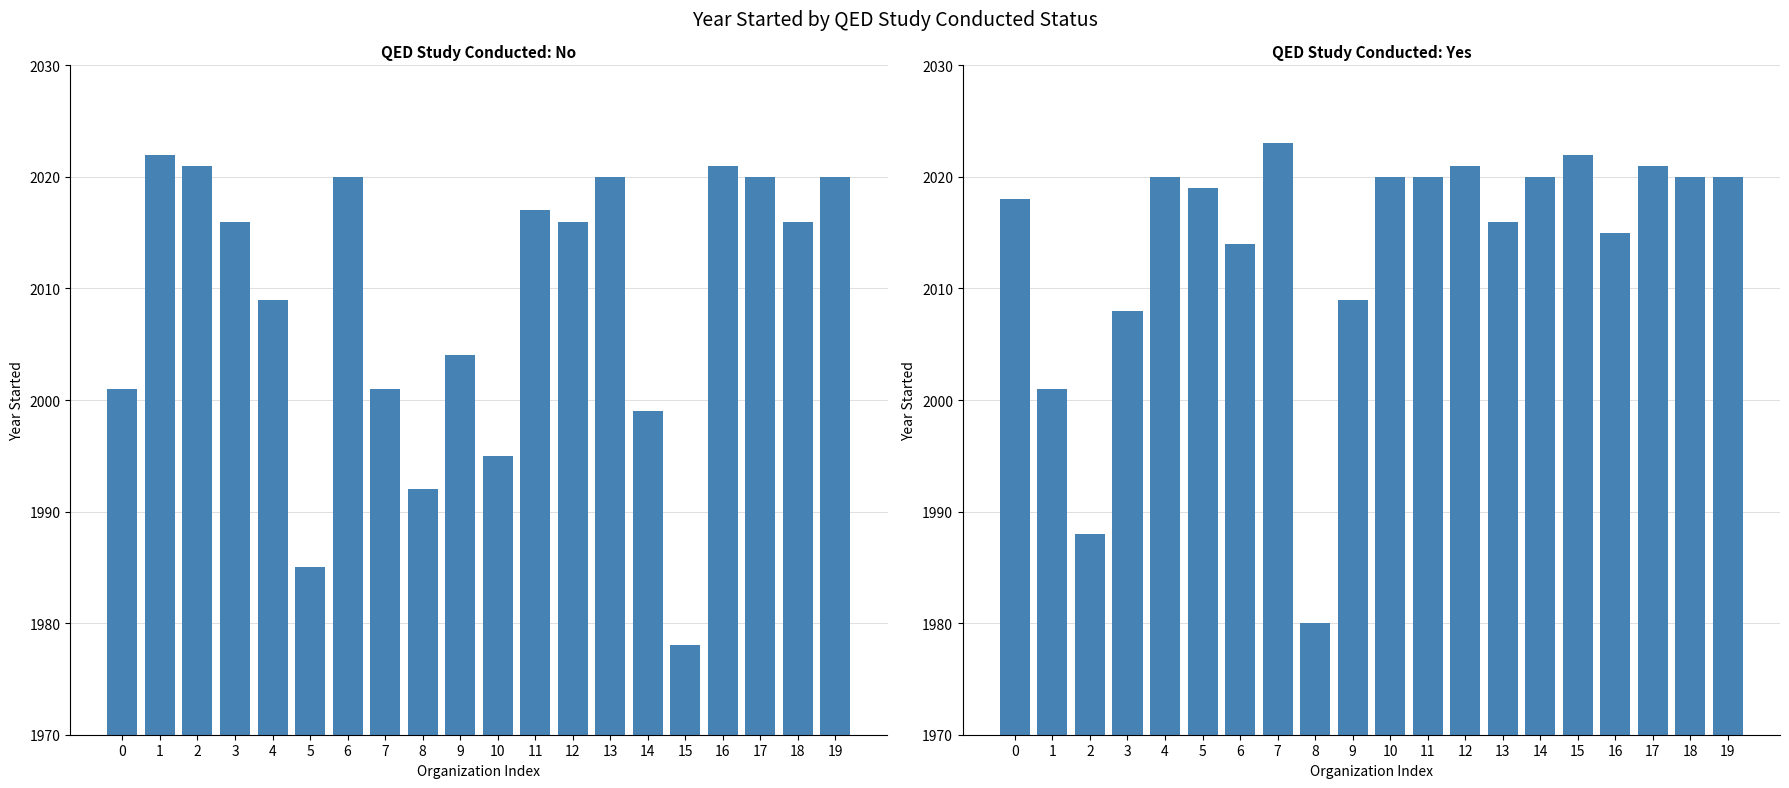

What is the value of the No bar at the 4th from the left?

2016